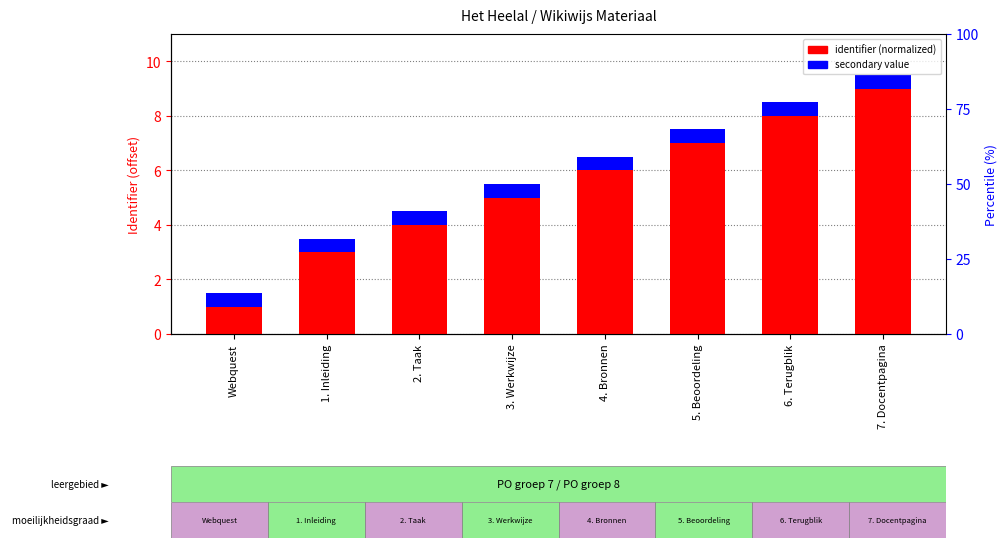

List the labels in order of identifier (normalized) value, smallest first.

Webquest, 1. Inleiding, 2. Taak, 3. Werkwijze, 4. Bronnen, 5. Beoordeling, 6. Terugblik, 7. Docentpagina